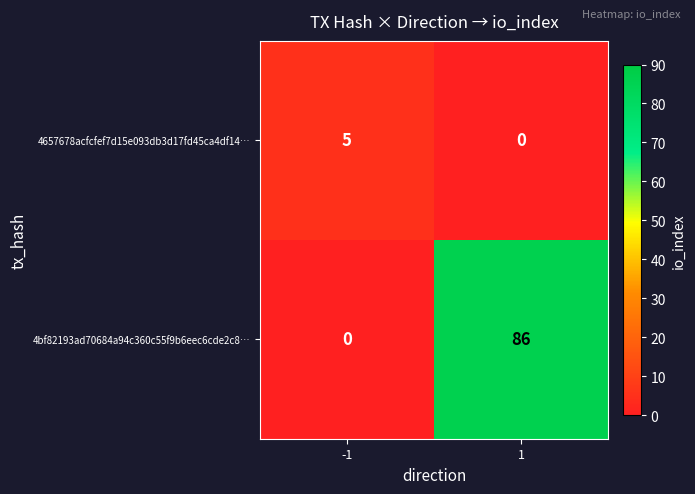

What is the difference between the highest and lowest values at 1?

86